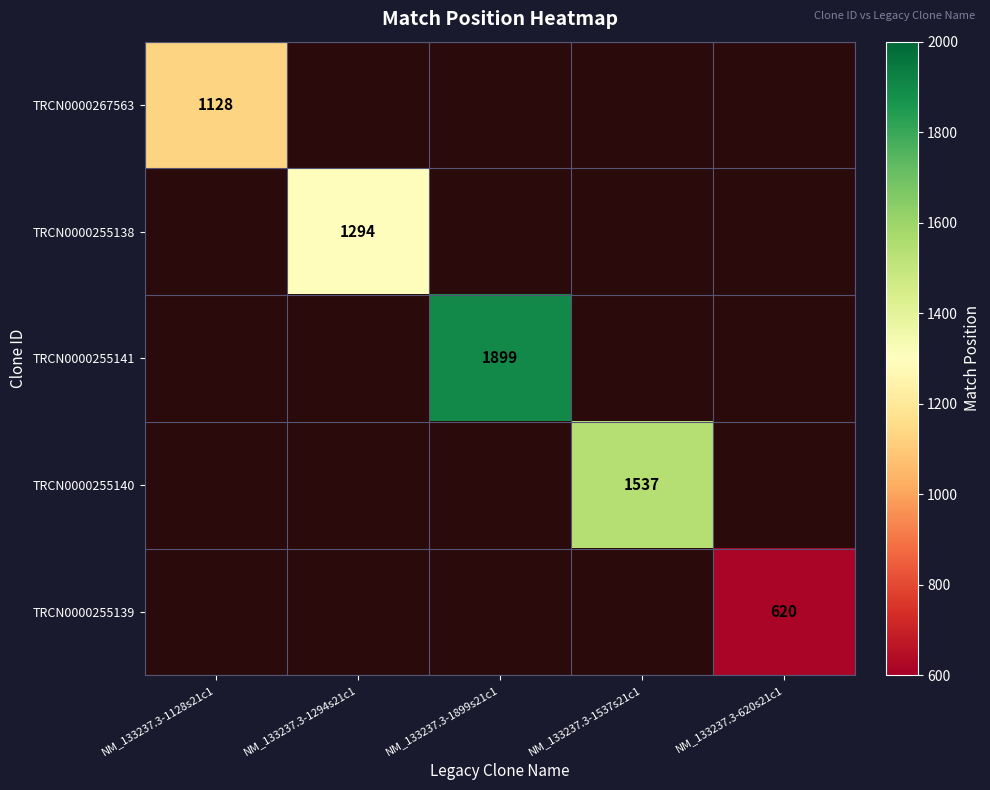

At how many categories does at least one series exceed 1244?

3